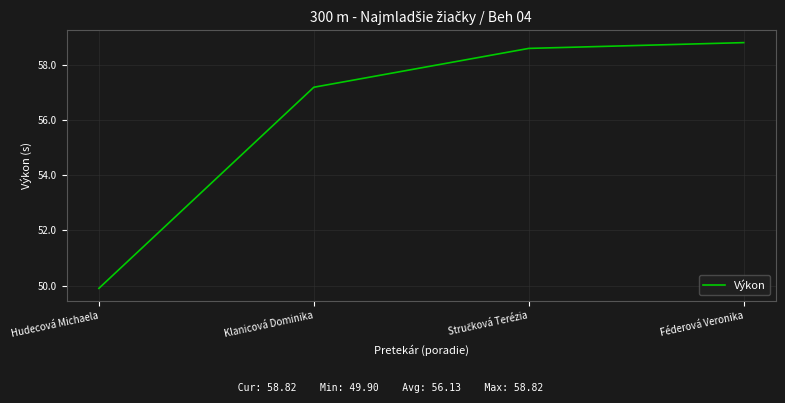

At which label is the value closest to 54?

Klanicová Dominika